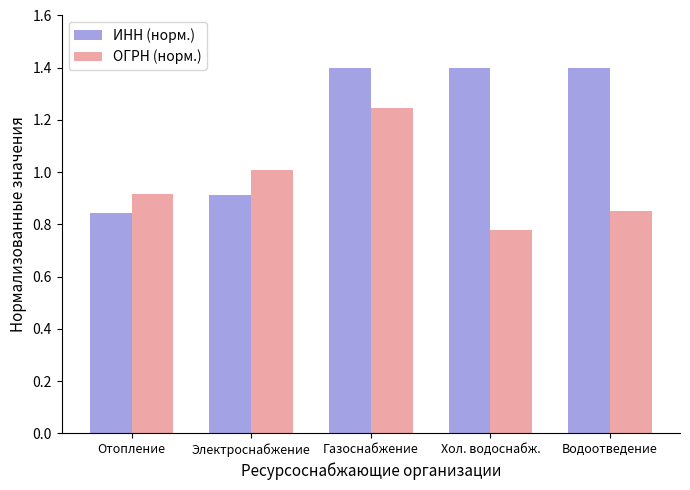

At which category is the sum across all series the highest?

Газоснабжение